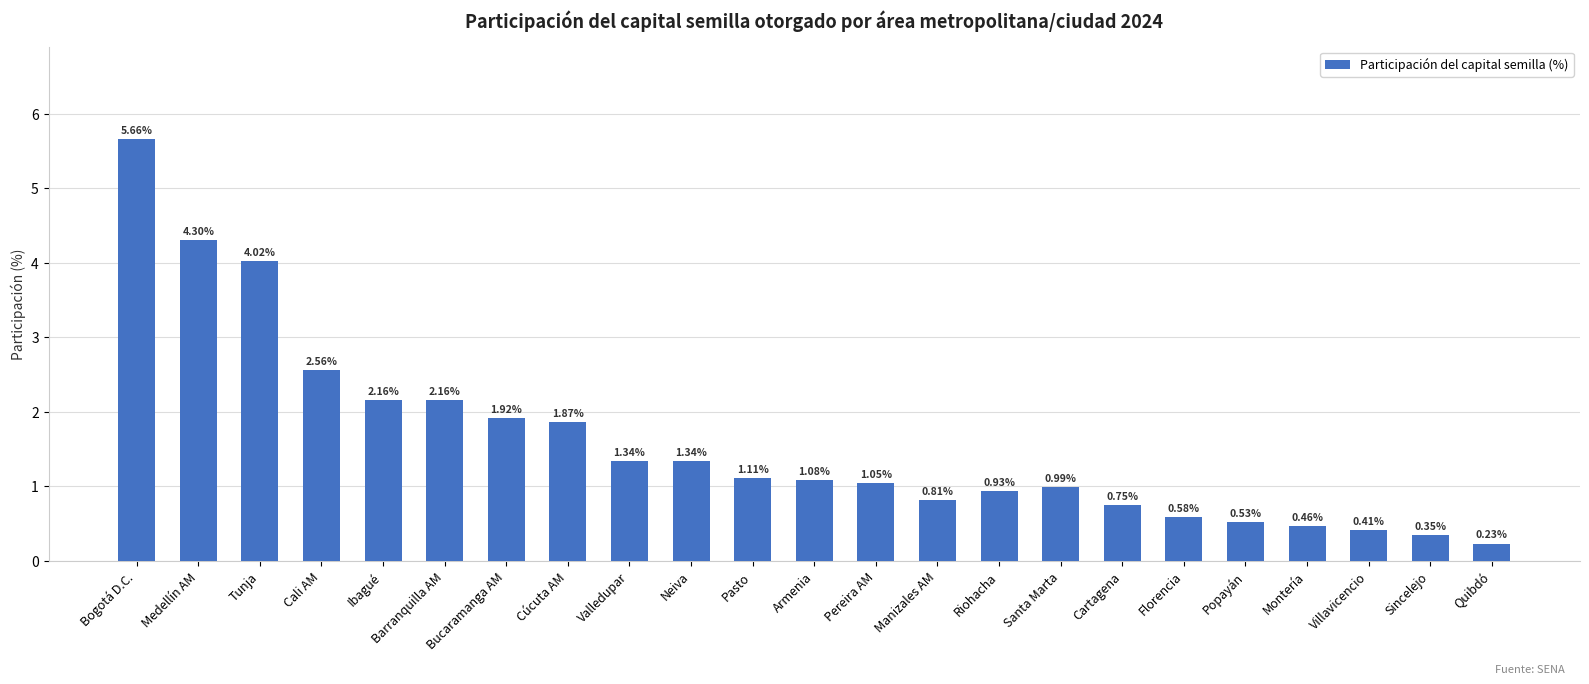

Between Valledupar and Pereira AM, which is larger?

Valledupar